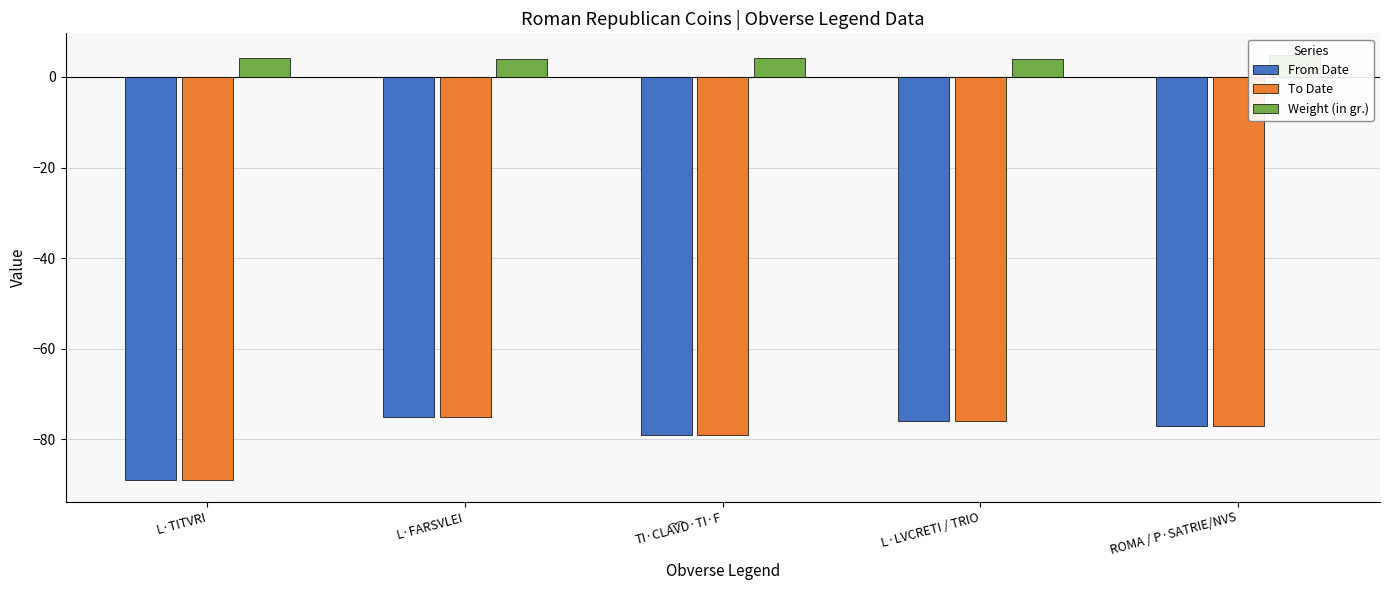

What is the value of the From Date bar at the 5th from the left?

-77.0